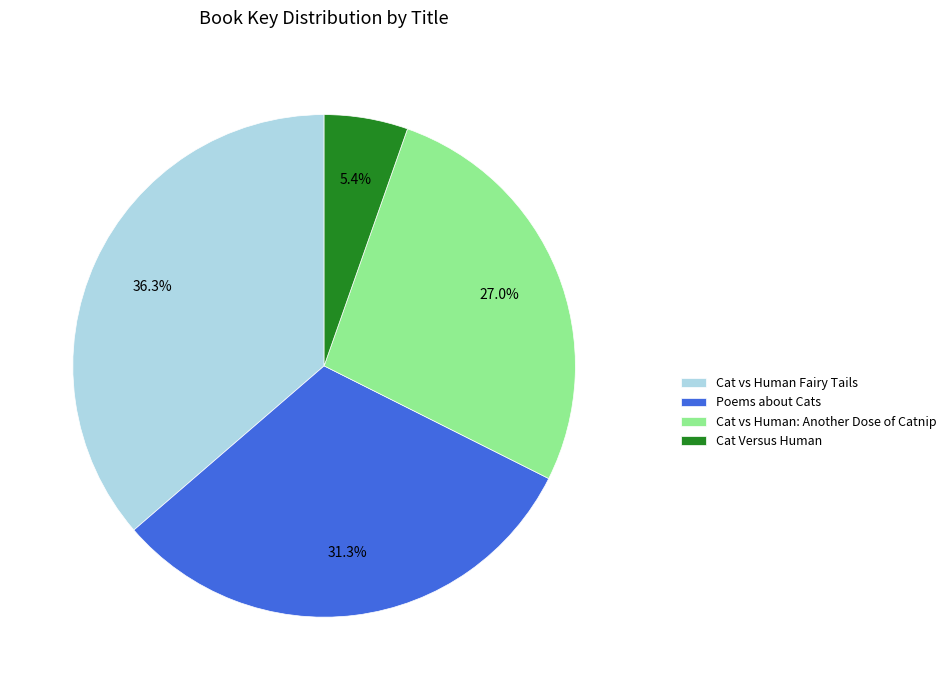

Which category has the smallest portion of the pie?

Cat Versus Human